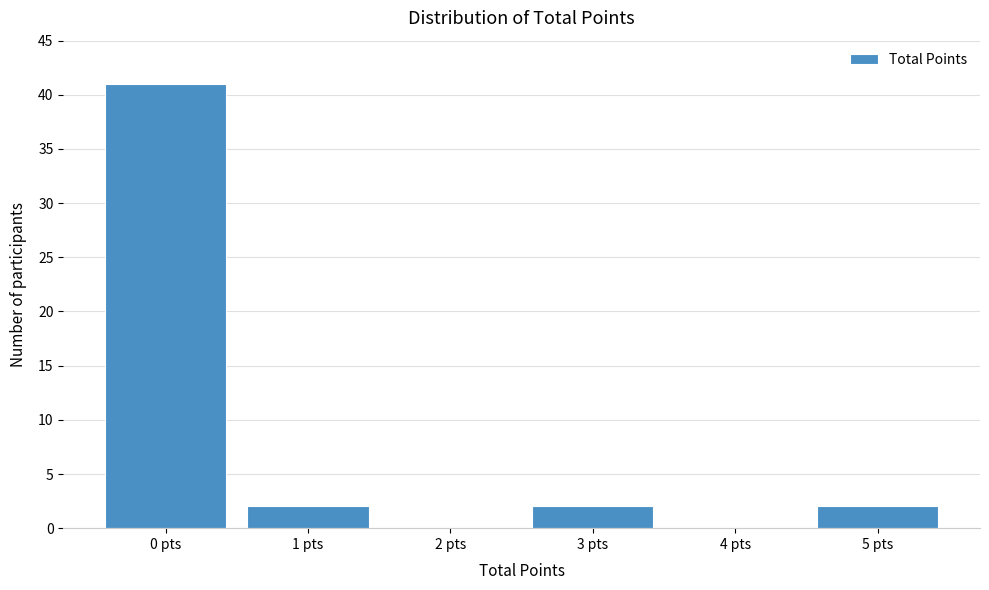

Reading left to right, list every bar in this chart as the range it spans on the x-axis followed by its height. The values are not printed on the chart, so give them approximately, as read against the axis.

-0.5 to 0.5: 41
0.5 to 1.5: 2
1.5 to 2.5: 0
2.5 to 3.5: 2
3.5 to 4.5: 0
4.5 to 5.5: 2